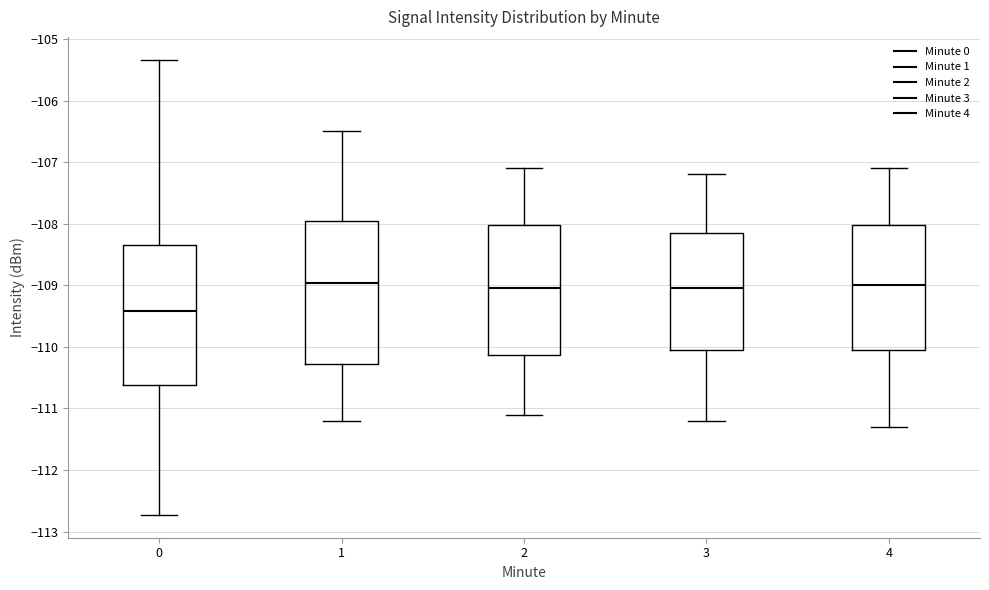

Reading left to right, transcribe this box plot: for each box, give where its median line is, the range the box spans, and where its two whiskers end, as read against the y-axis. The values are not printed on the chart, so give them approximately, as read against the axis.

0: median -109.4, box -110.6 to -108.3, whiskers -112.7 to -105.3
1: median -109.0, box -110.3 to -107.9, whiskers -111.2 to -106.5
2: median -109.0, box -110.1 to -108.0, whiskers -111.1 to -107.1
3: median -109.0, box -110.0 to -108.1, whiskers -111.2 to -107.2
4: median -109.0, box -110.0 to -108.0, whiskers -111.3 to -107.1